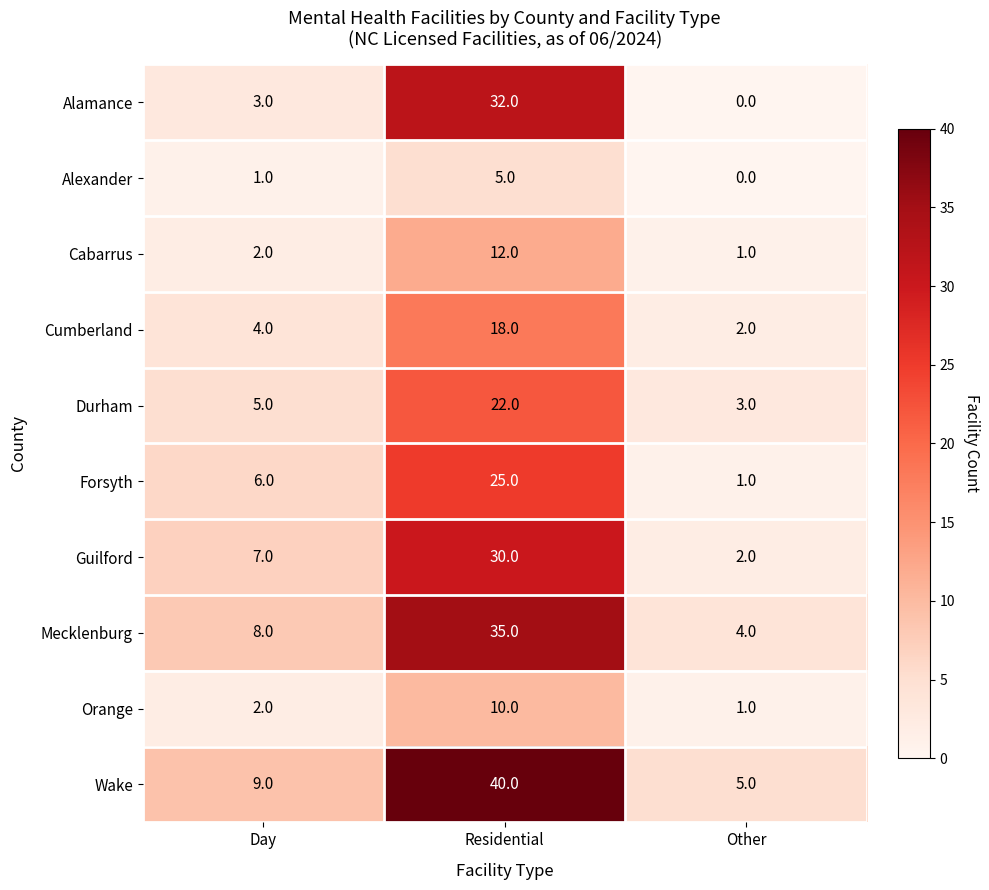

Which category has the lowest value in the Mecklenburg series?

Other